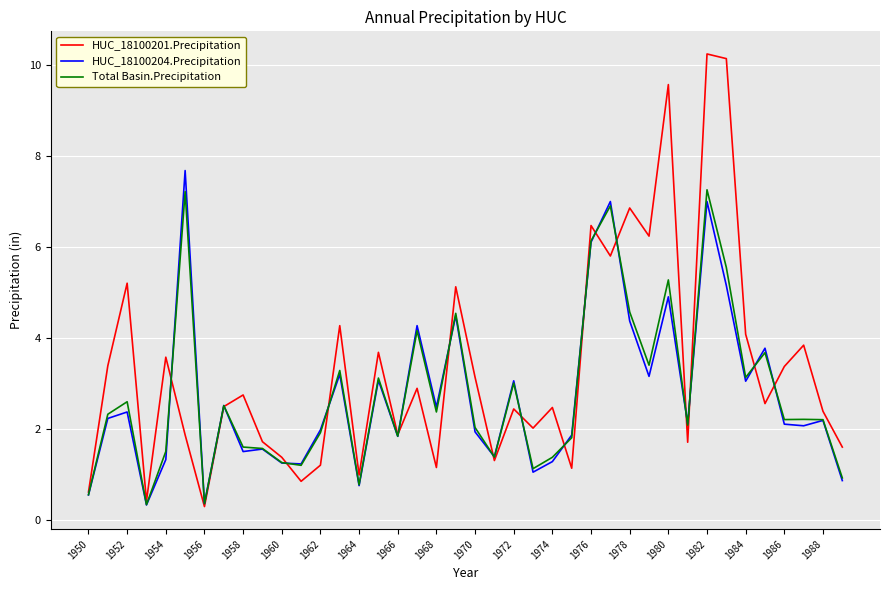

Which series has the largest total across all categories?

HUC_18100201.Precipitation